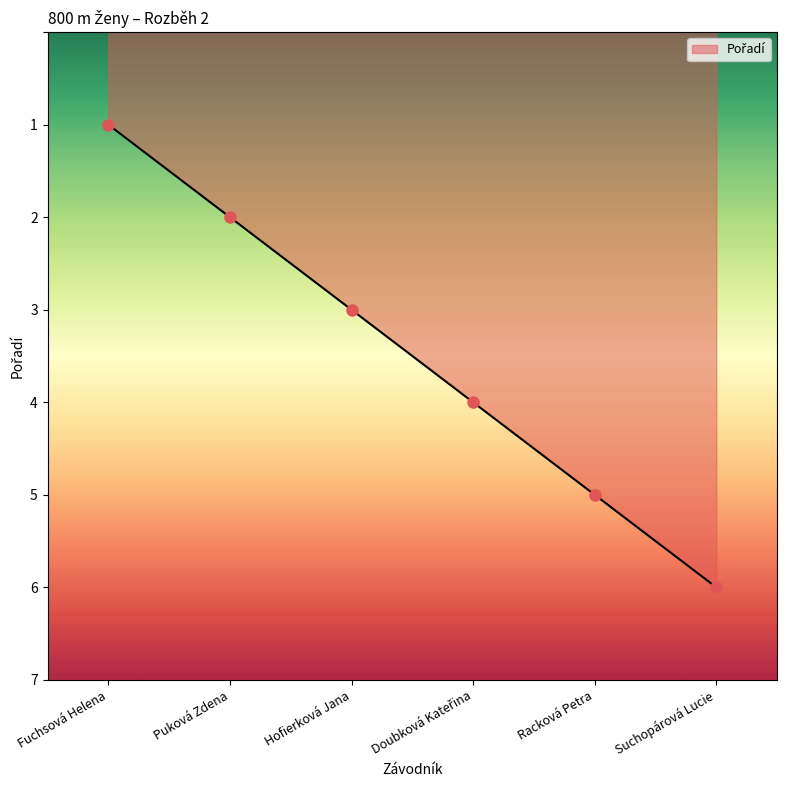

Which has a higher value, Racková Petra or Puková Zdena?

Racková Petra